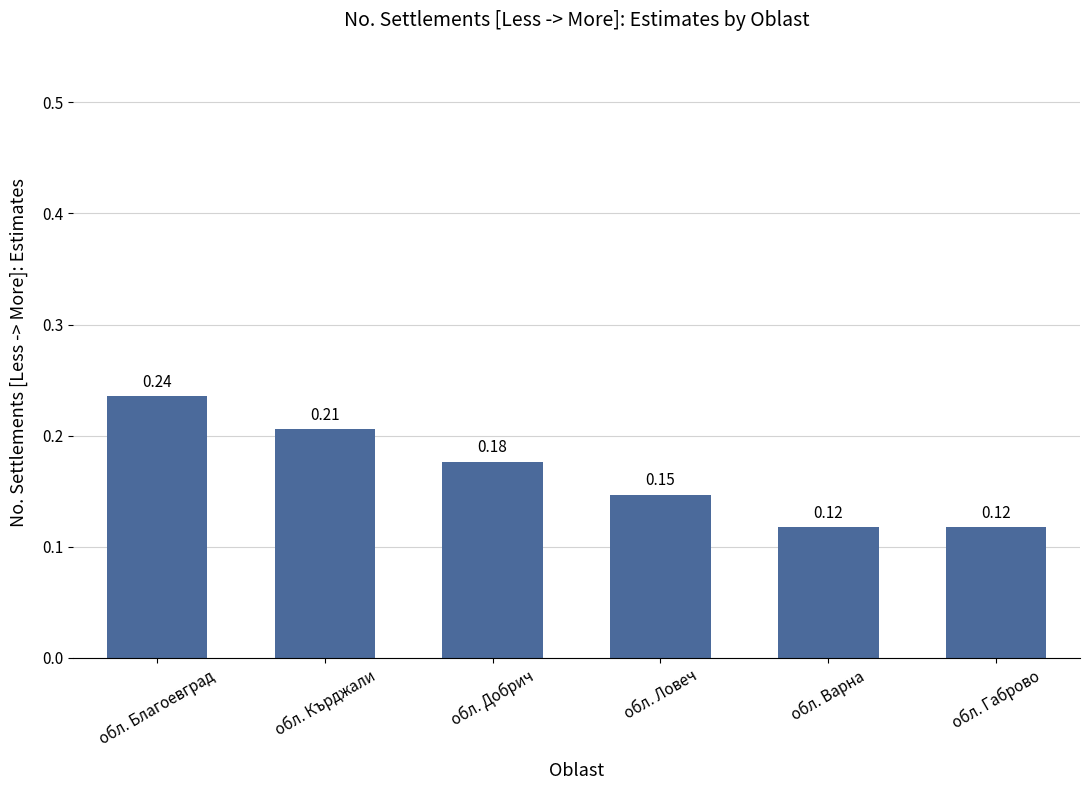

Count the values in the range 0 to 1.

6